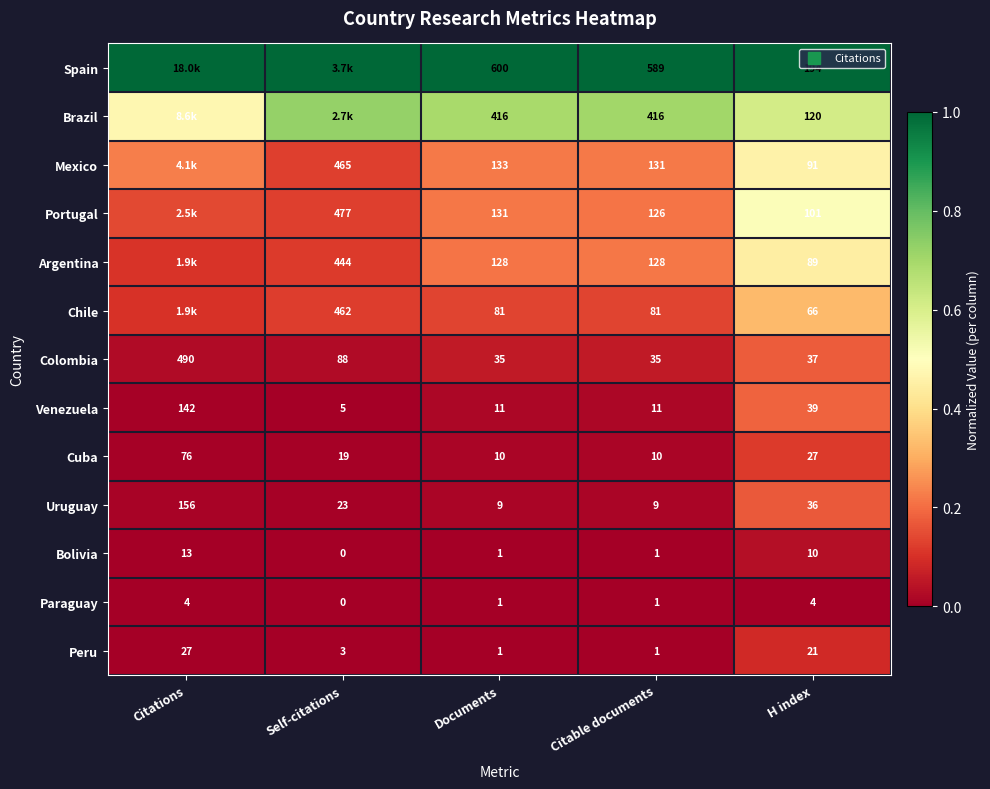

Which series has the largest total across all categories?

Spain